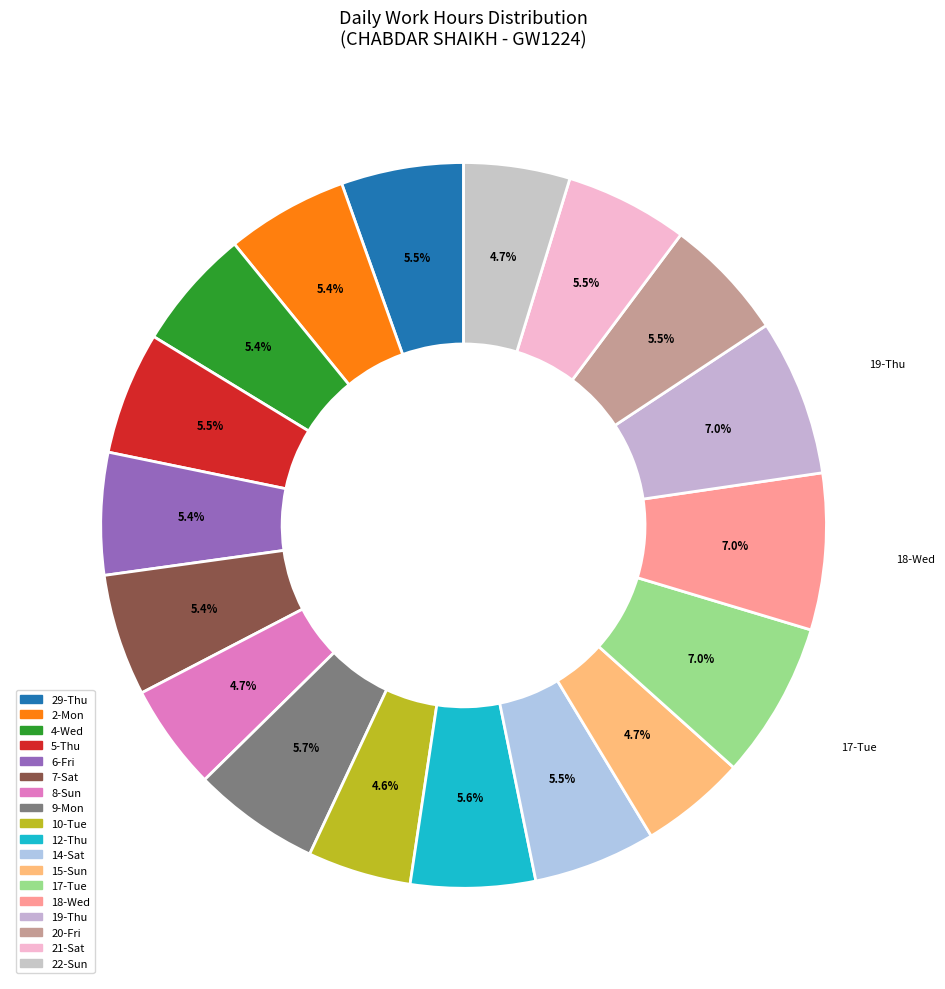

Which category has the smallest portion of the pie?

Day 10